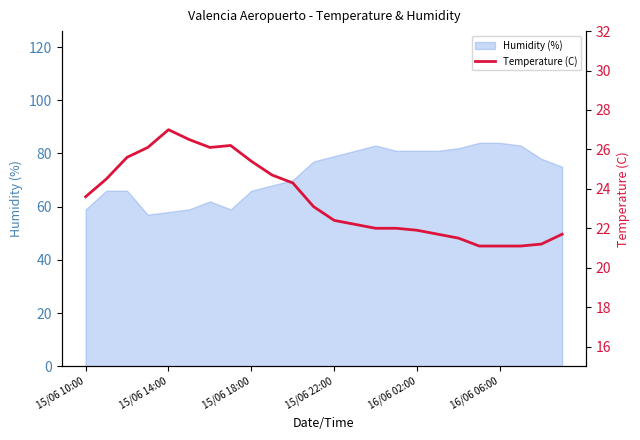

What is the lowest value of the Temperature (C) series?

21.1